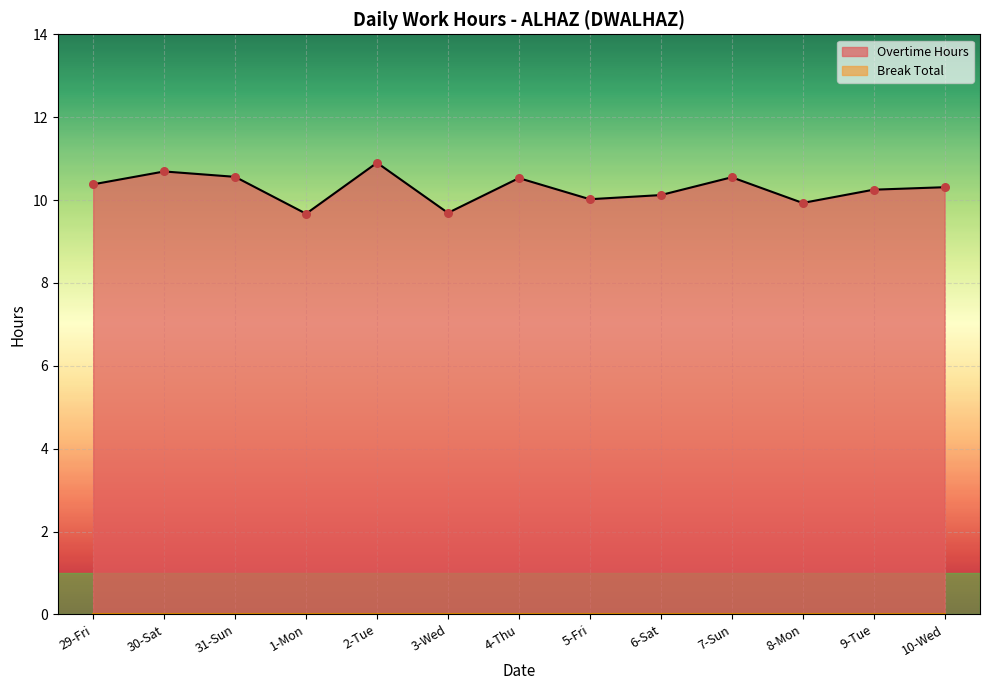

What is the change in value from 7-Sun to 8-Mon?

-0.6